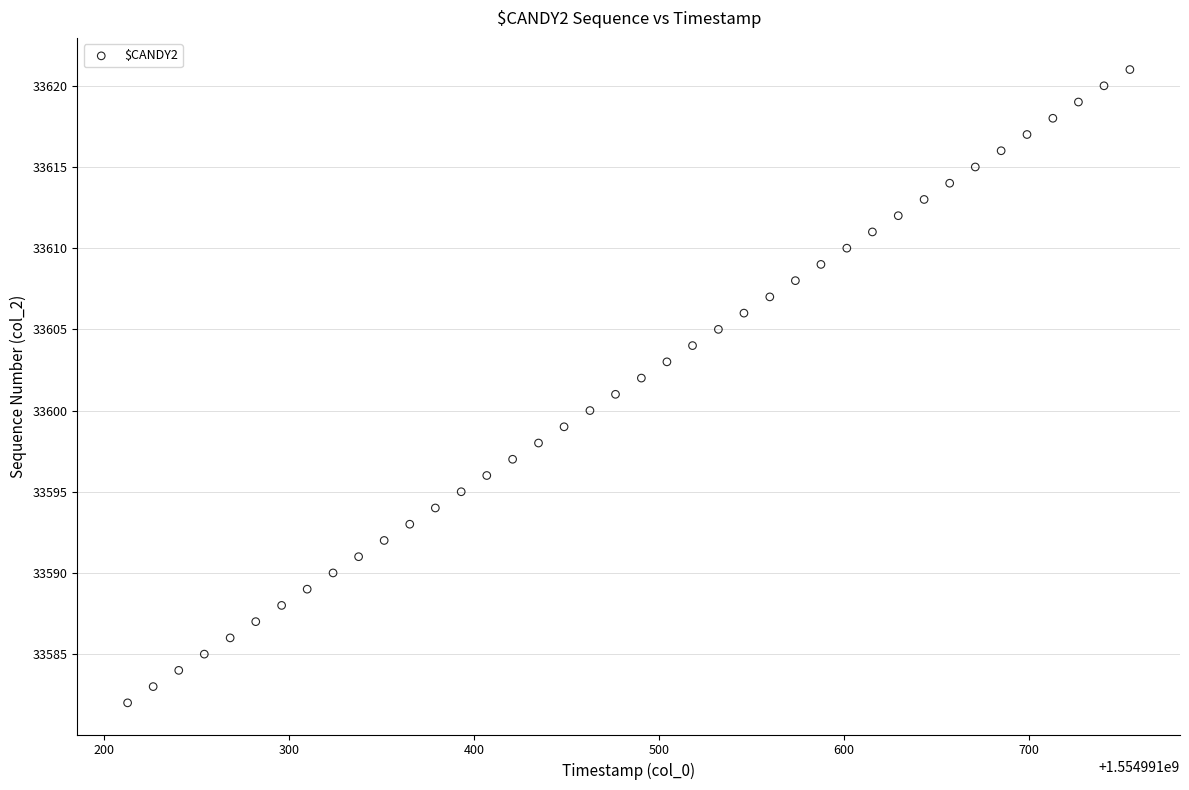

What is the range of Y values (max minus min)?

39